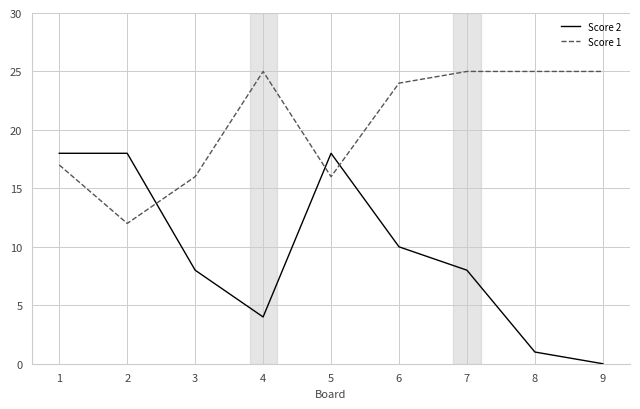

Is it true that Score 2 equals 32 at 1?

False